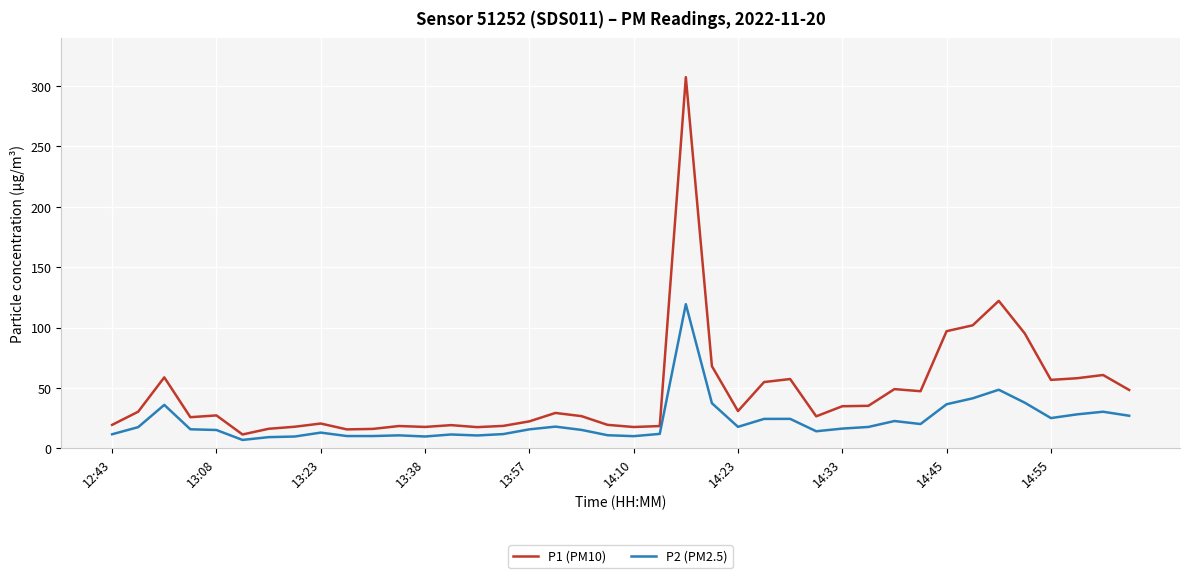

Which series has the widest spread of values?

P1 (PM10)